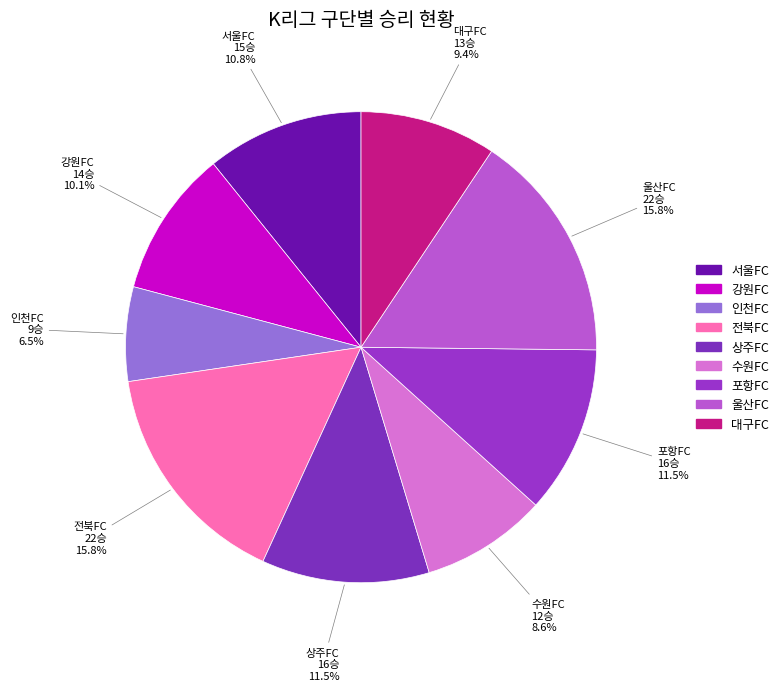

Is there any slice that represents more than half of the pie?

No